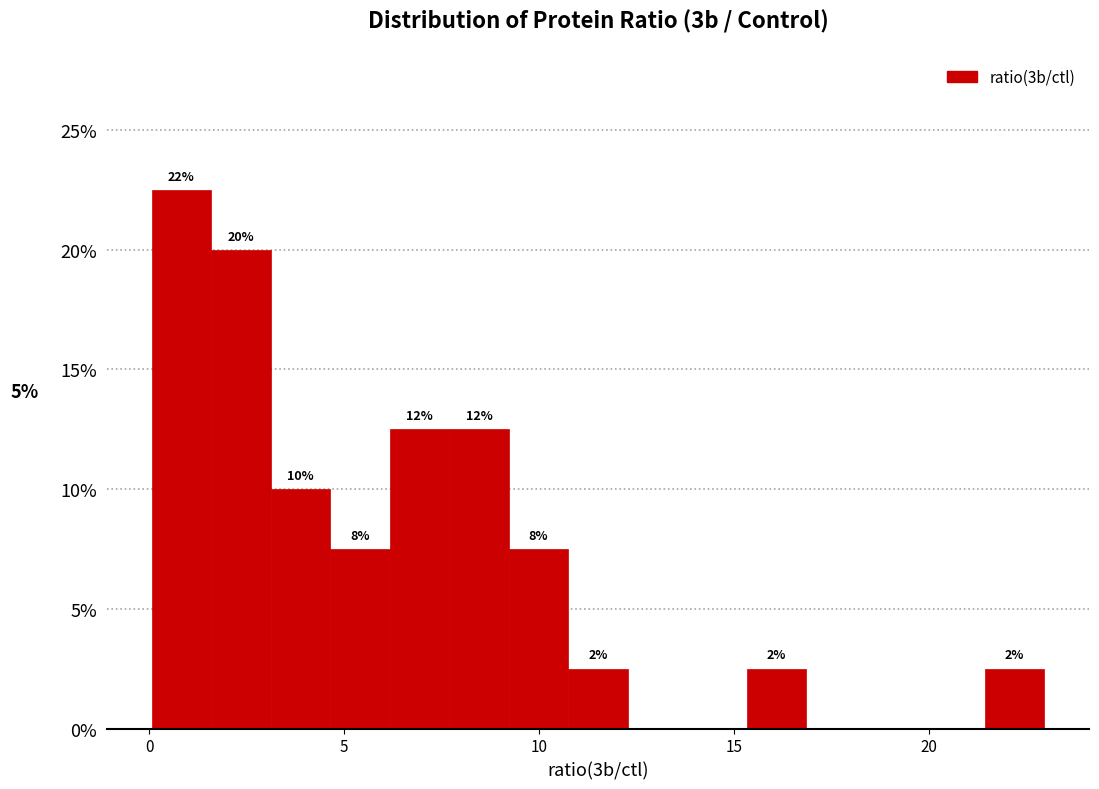

Read against the x-axis, roughly where is the centre of the tallest bar?

1.0